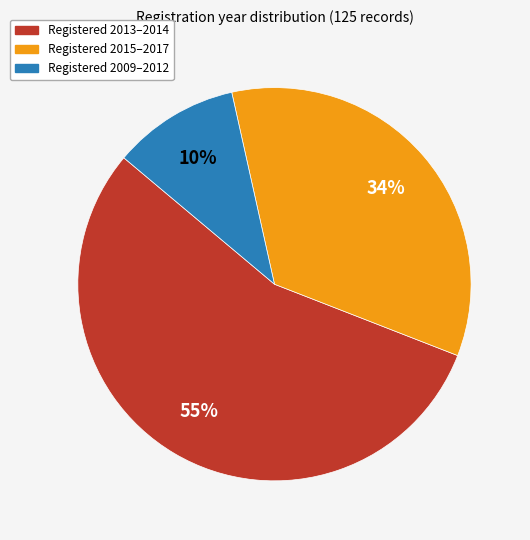

To the nearest percent, what is the difference between the largest and smallest slice percentages?

45%